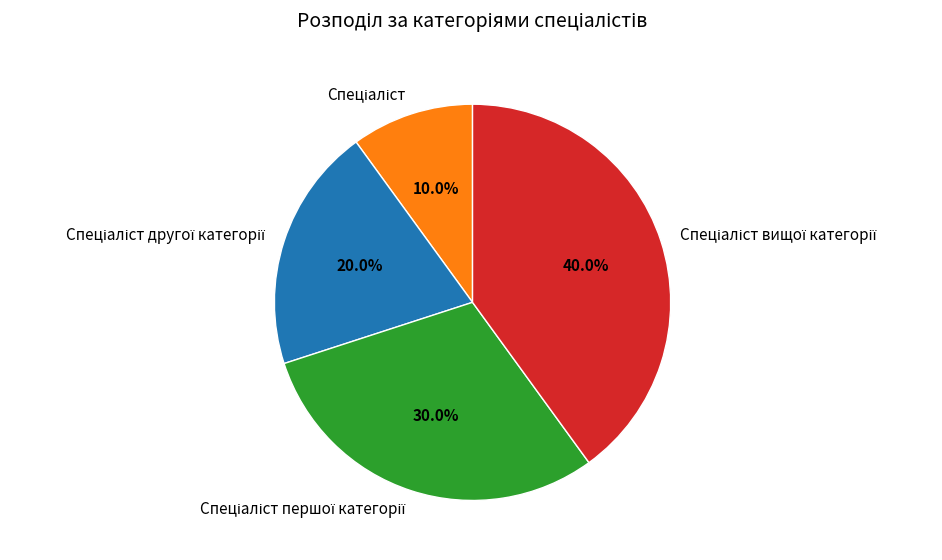

How many slices are in this pie chart?

4